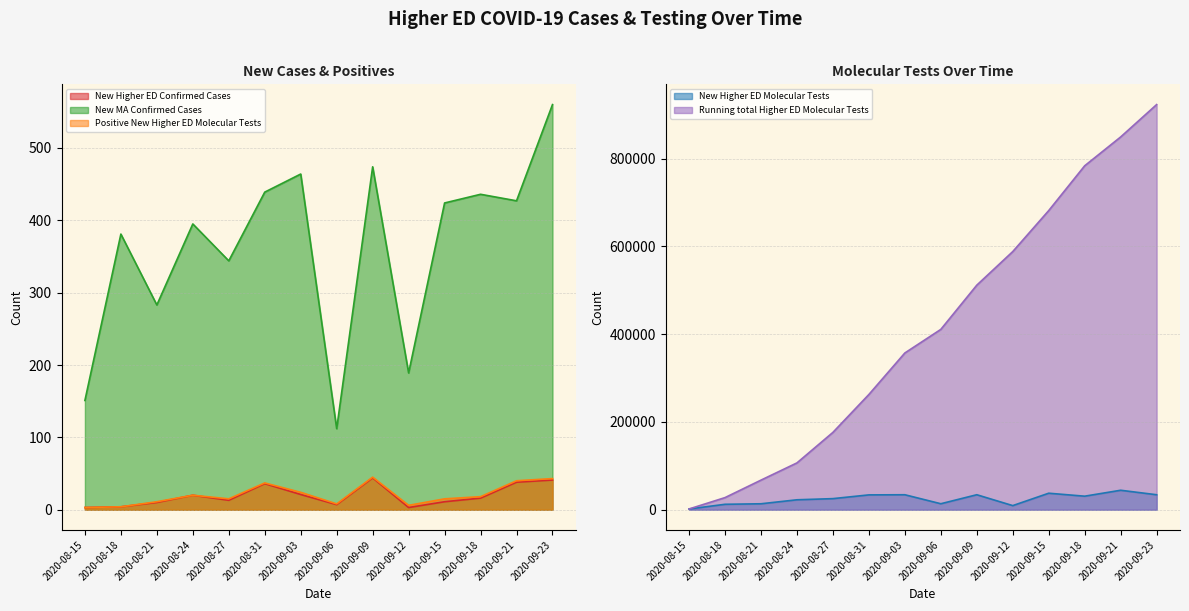

Where is the first local minimum for New MA Confirmed Cases?

2020-08-21